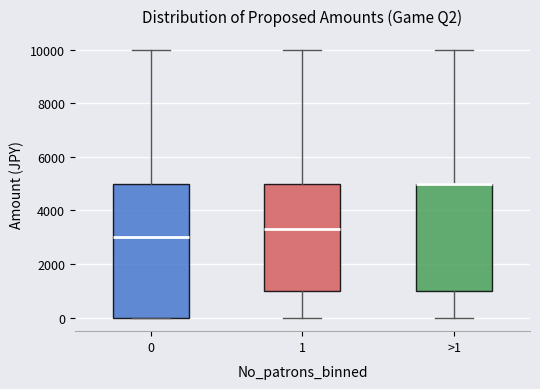

Reading left to right, read every box against the y-axis: the position of its median line, the range the box covers, and the ends of its whiskers. The values are not printed on the chart, so give them approximately, as read against the axis.

0: median 3000, box 0 to 5000, whiskers 0 to 10000
1: median 3400, box 1000 to 5000, whiskers 0 to 10000
>1: median 5000 (drawn on the box's upper edge), box 1000 to 5000, whiskers 0 to 10000